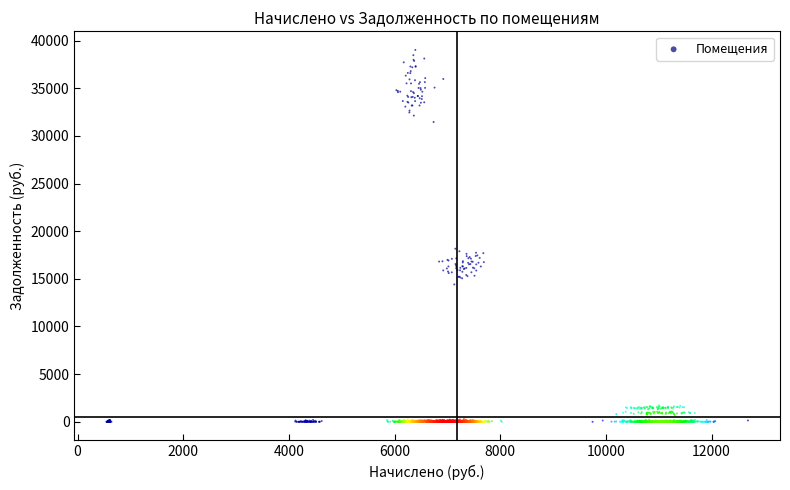

What is the range of Y values (max minus min)?

39016.3